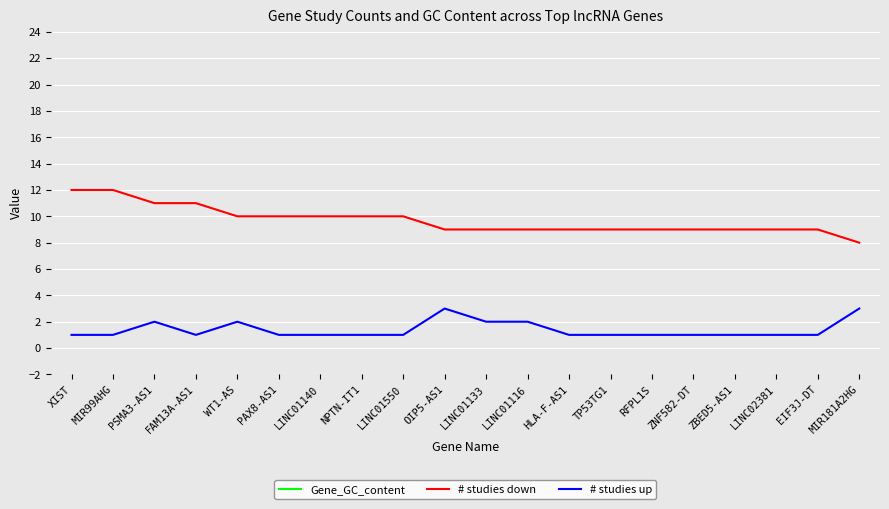

Is this an area chart (filled region under the line)?

No